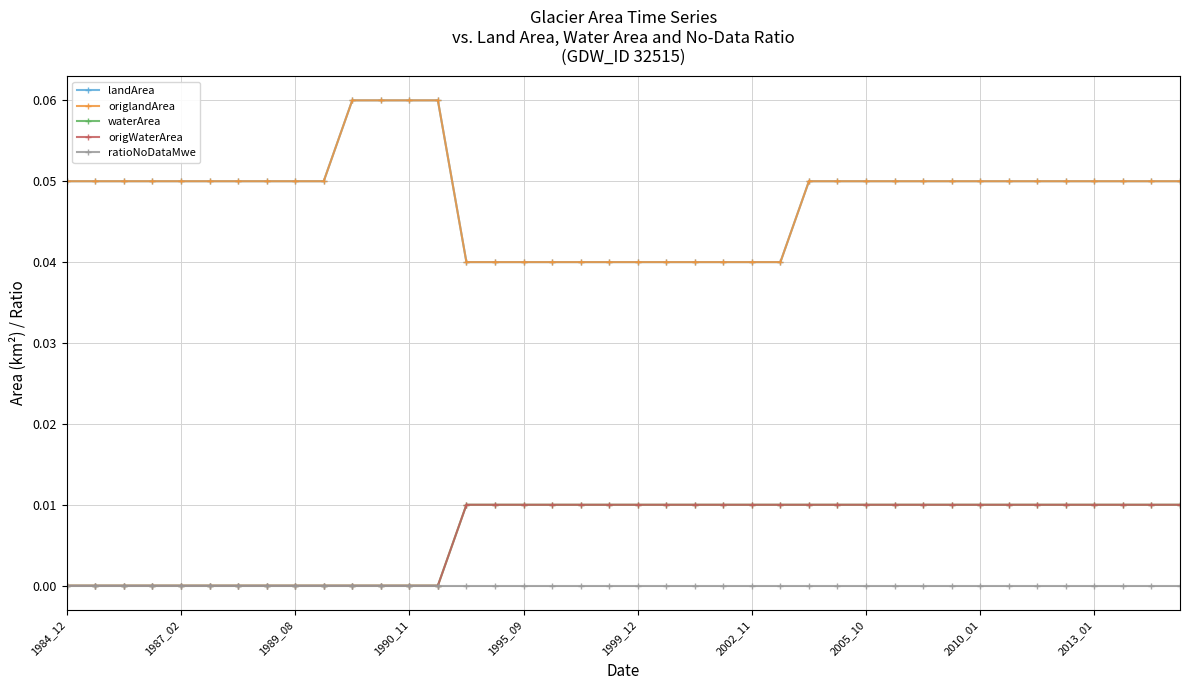

At how many categories does at least one series exceed 0?

40